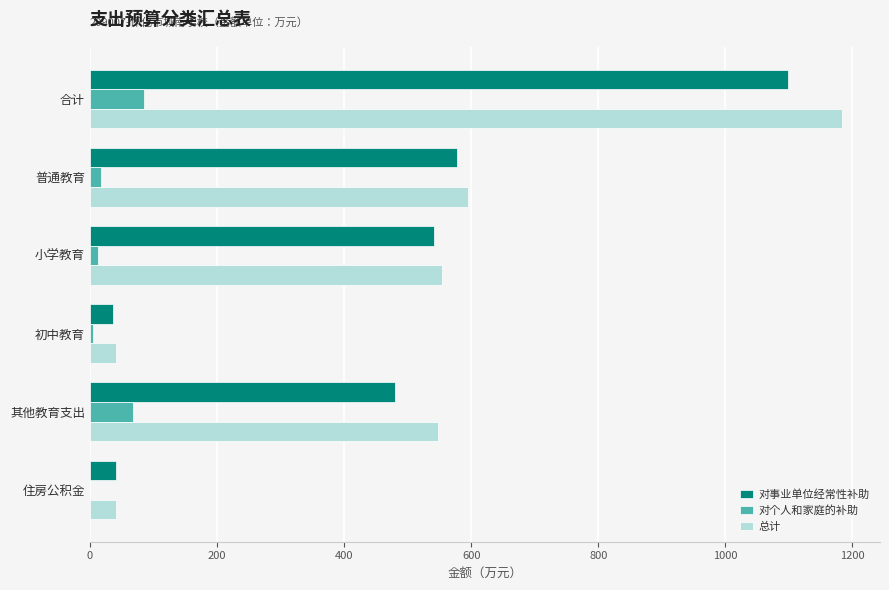

At which category is the sum across all series the highest?

合计